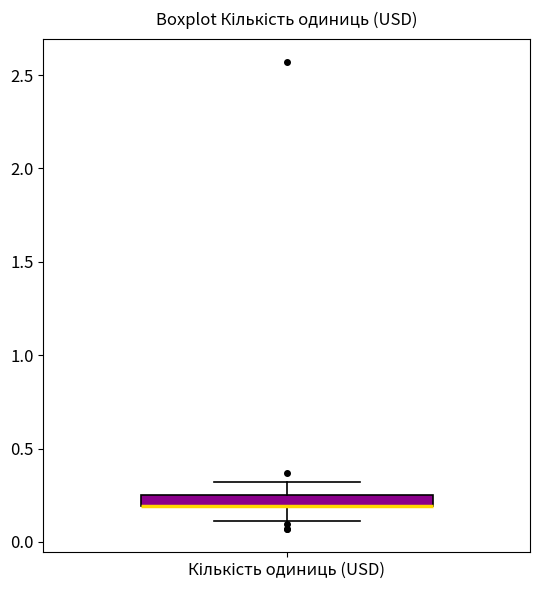

Where is the upper edge of the box for Кількість одиниць (USD) on the y-axis? The values are not printed on the chart, so give them approximately, as read against the axis.

0.25